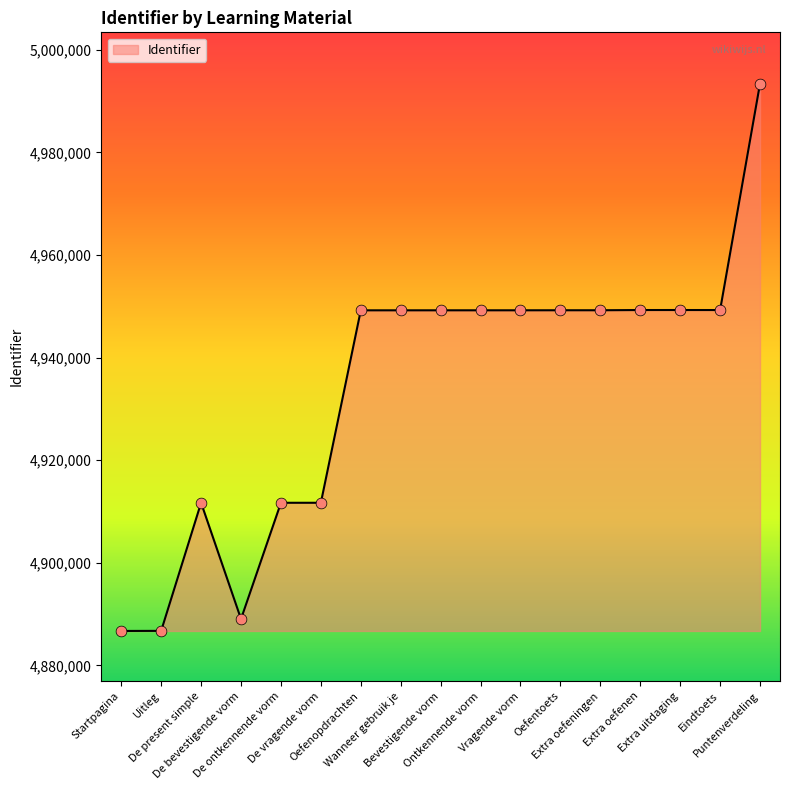

Approximately how many times larger is the value at Eindtoets compared to Oefenopdrachten?

1.0